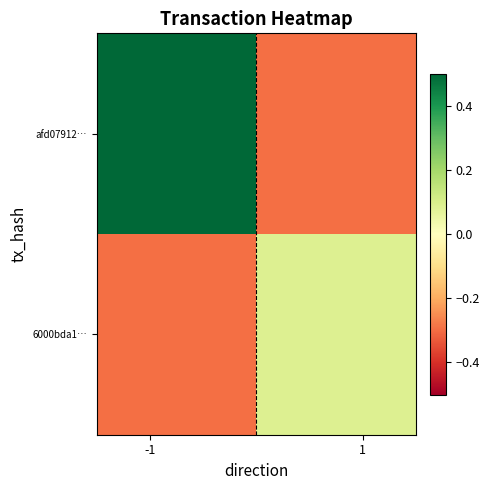

Reading right to left, list all the values displayed in this chart.

afd07912…: -0.3	0.5
6000bda1…: 0.1	-0.3